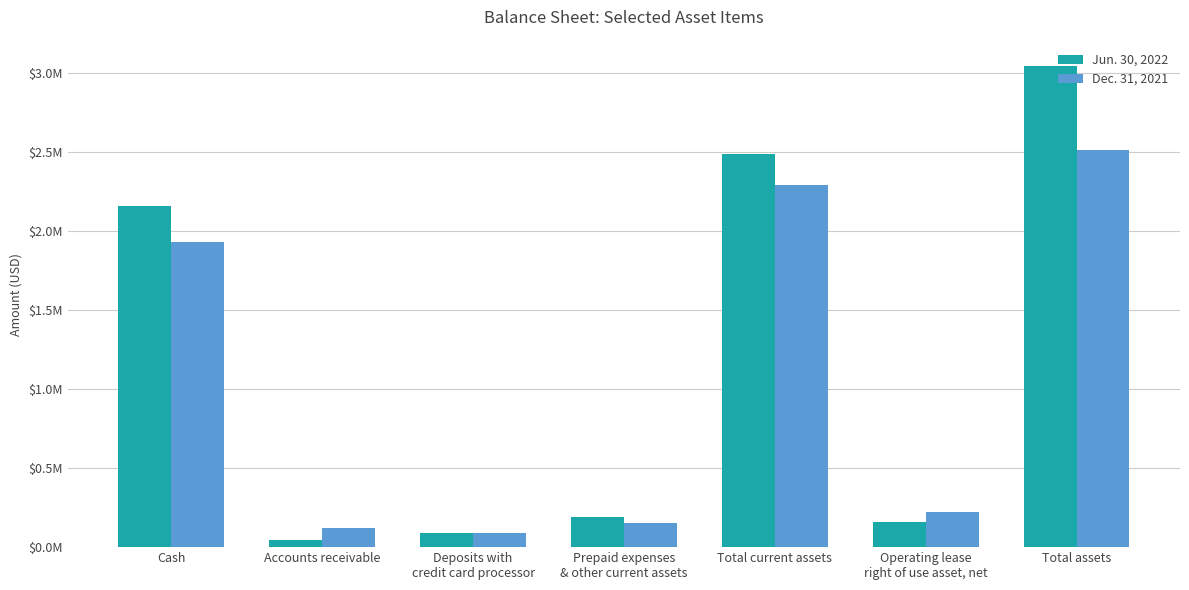

What are all the series names shown in the legend?

Jun. 30, 2022, Dec. 31, 2021